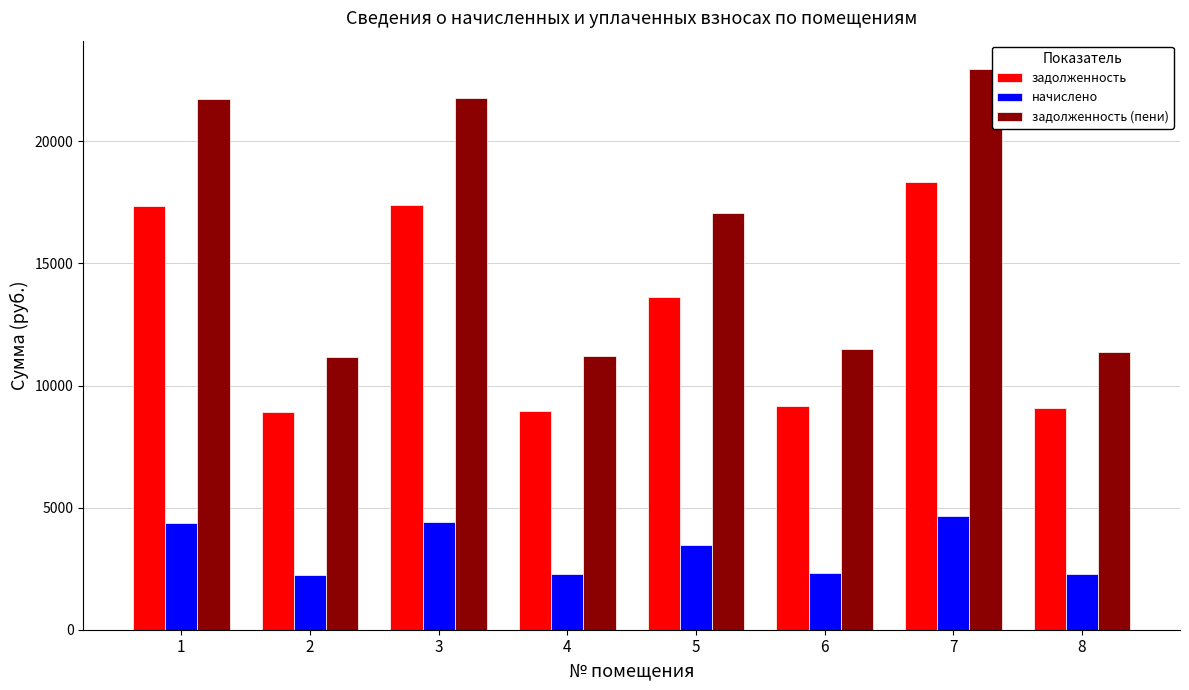

List the series in order of their peak value, lowest first.

начислено, задолженность, задолженность (пени)